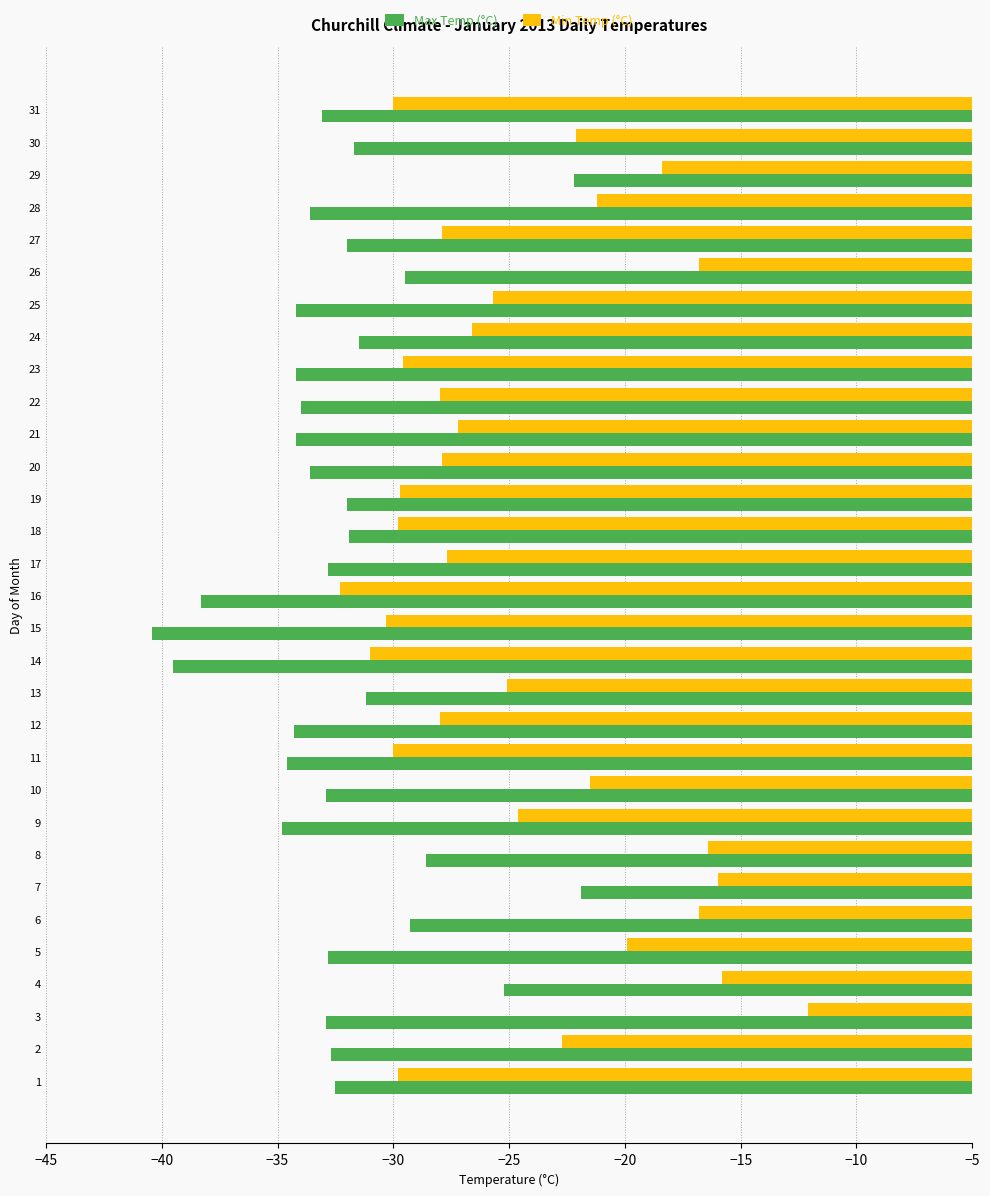

What is the average value of the Max Temp (°C) series?

-32.3